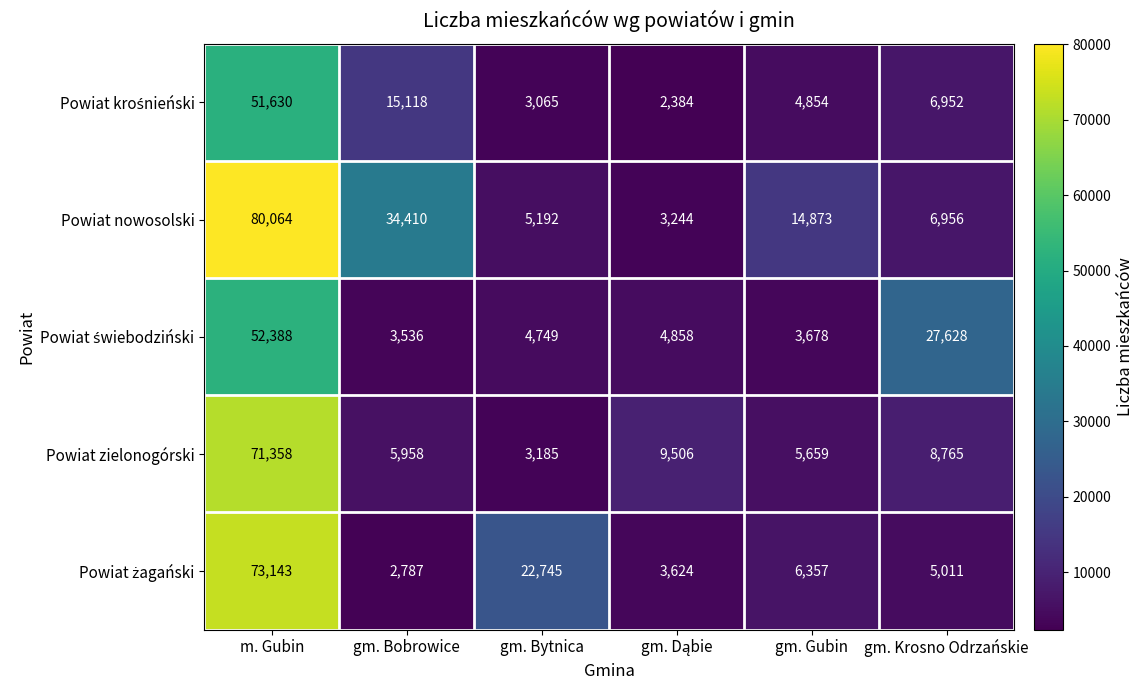

What is the difference between the highest and lowest values at gm. Gubin?

11195